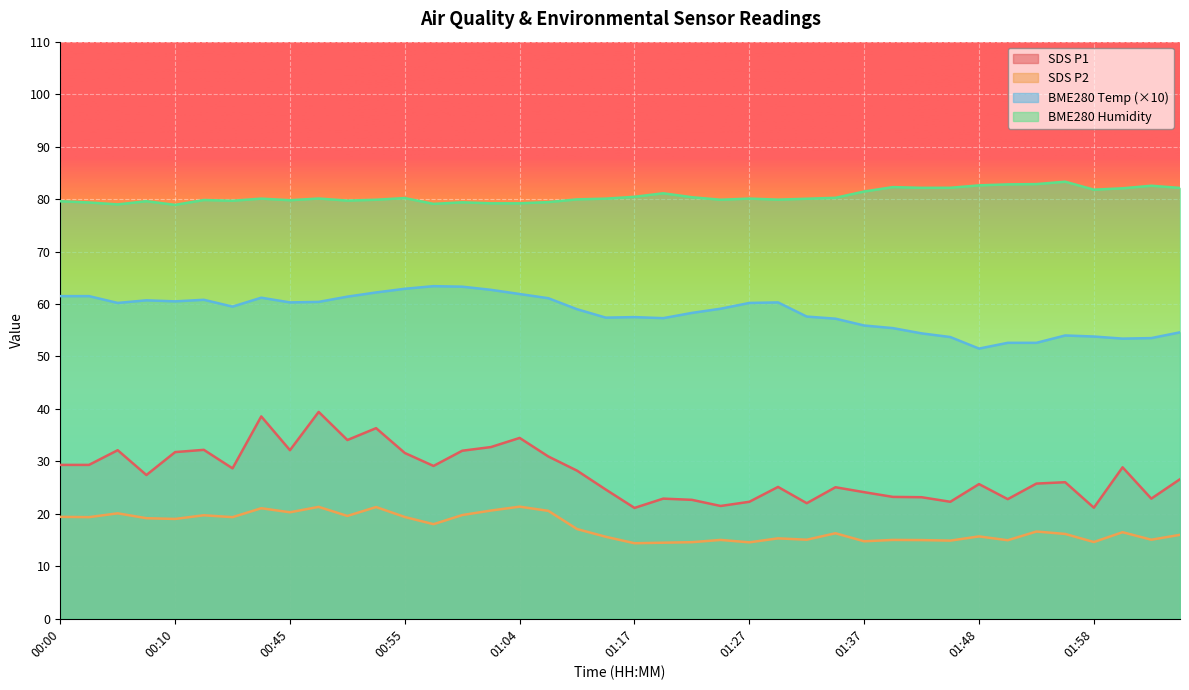

True or false: BME280_temperature has a value of 61.5 at 00:02.

True